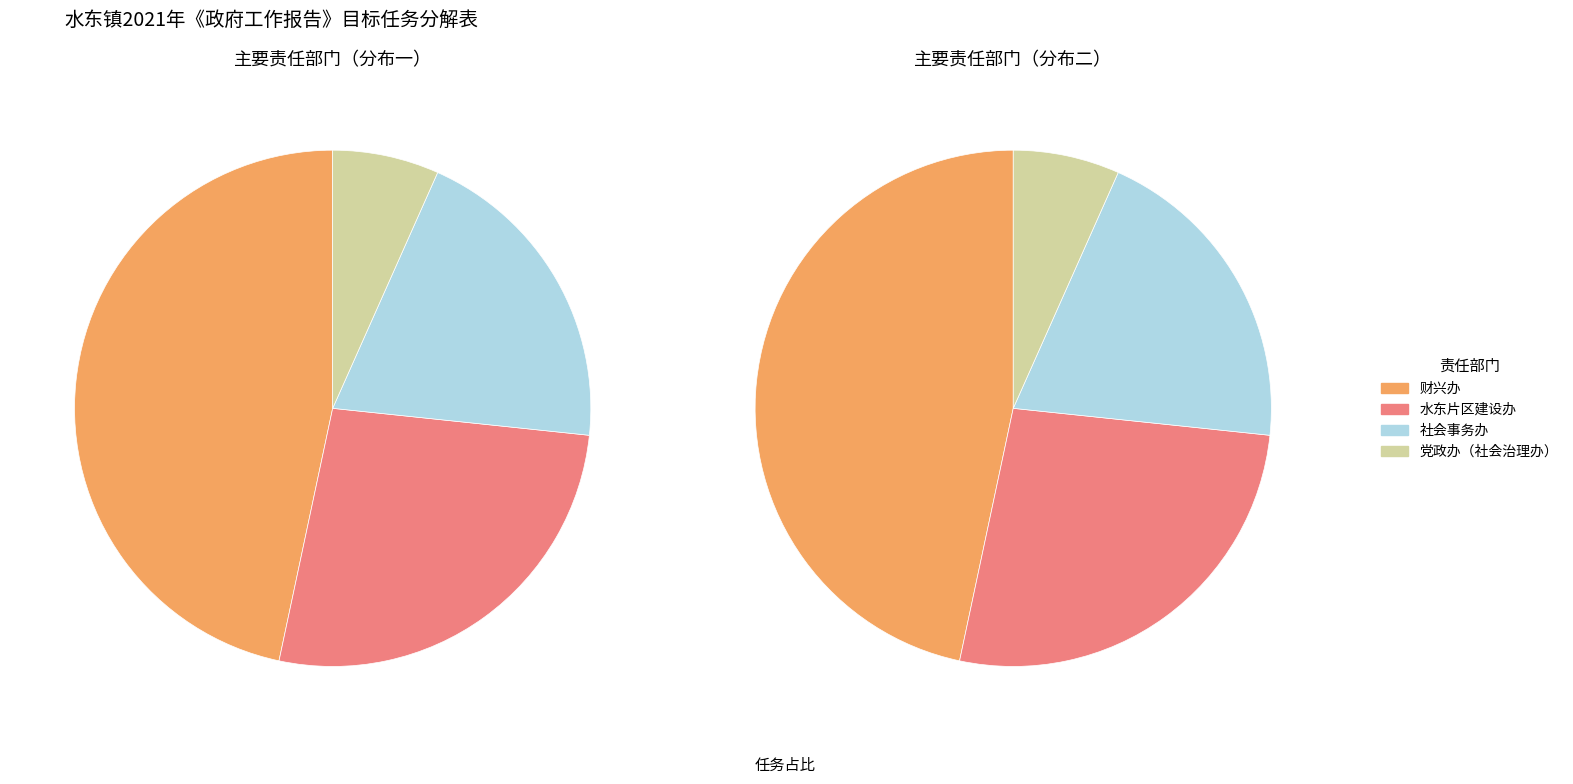

The 社会事务办 slice represents 11% of the pie. True or false?

False